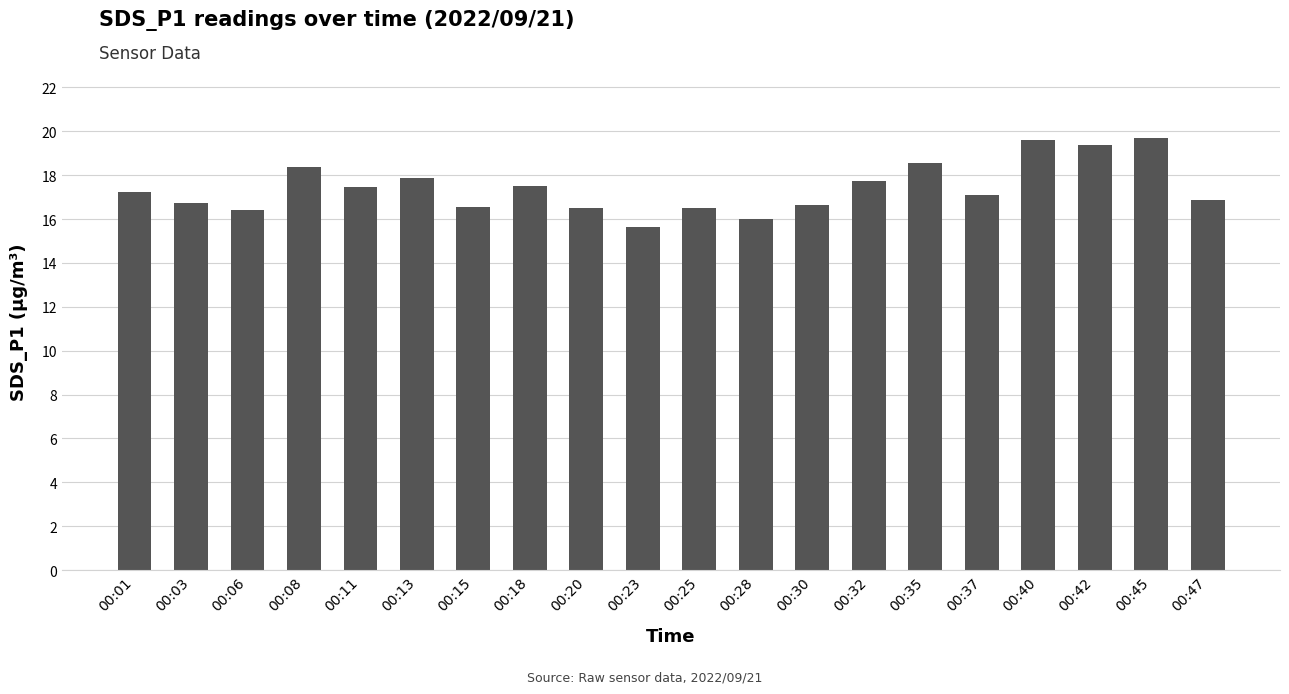

What is the value of the 2nd bar from the left?

16.8